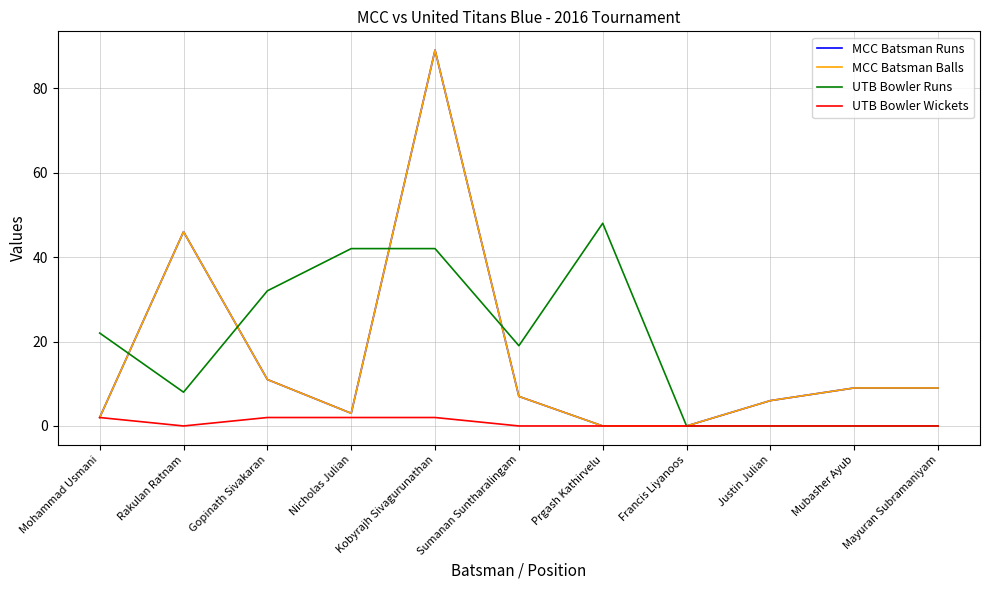

True or false: MCC Batsman Runs has more than 0 points higher than both neighbors.

True